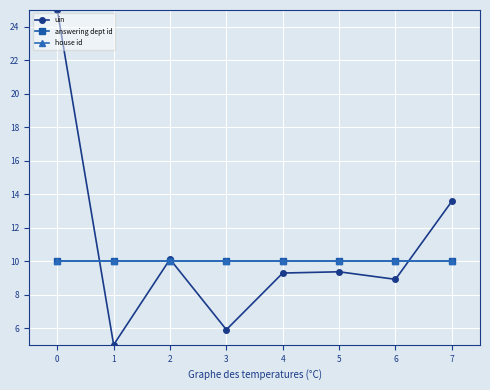

What is the sum of the answering dept id values at 6 and 4?

20.0